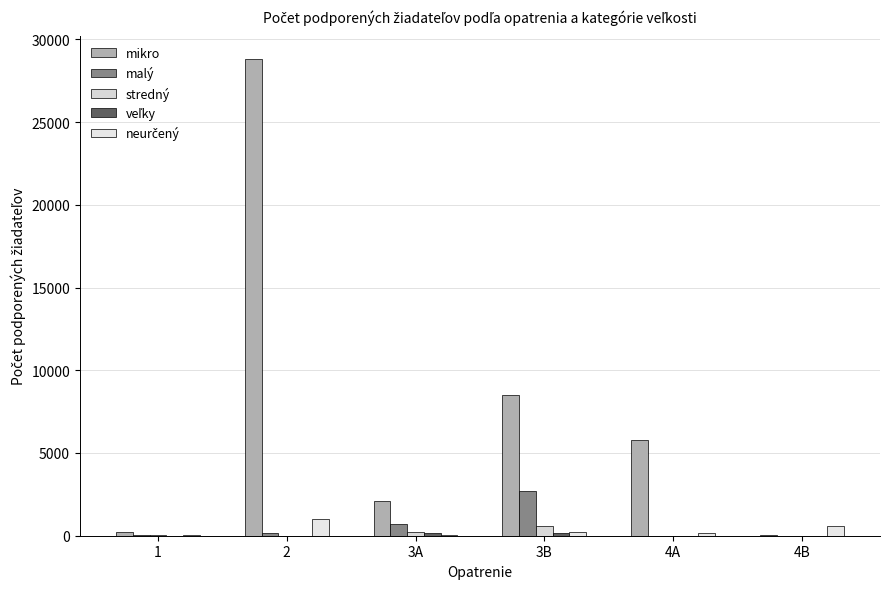

Count the number of data series in this chart.

5